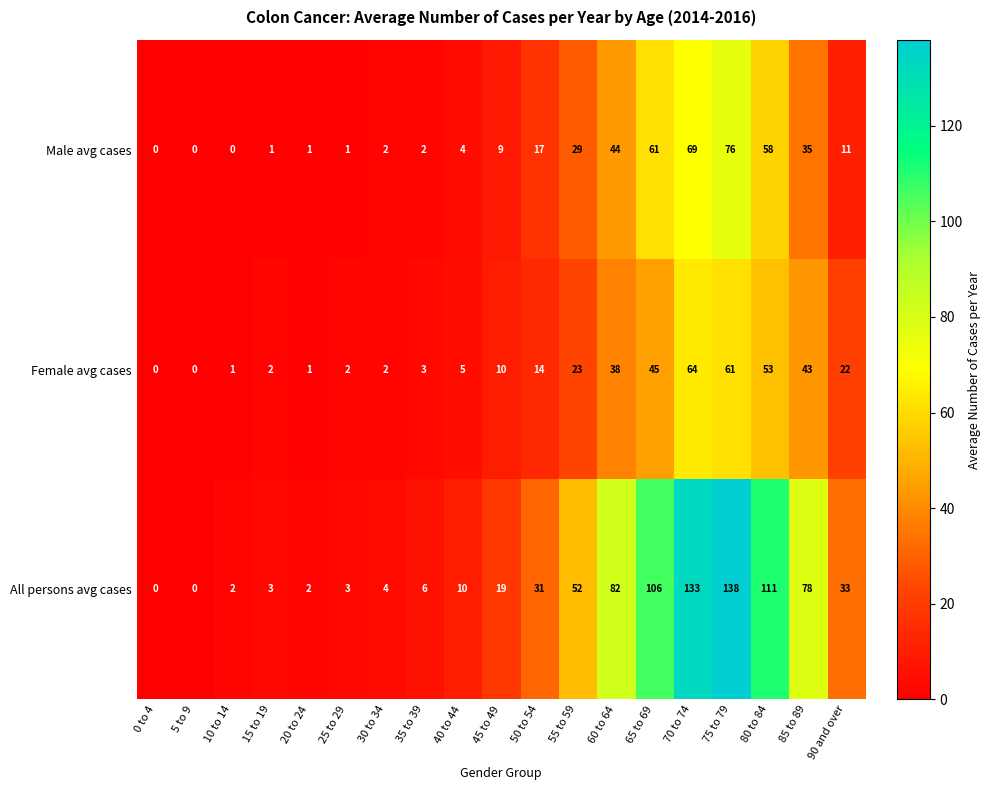

At 90 and over, list the series in order from largest to smallest.

All persons avg cases, Female avg cases, Male avg cases